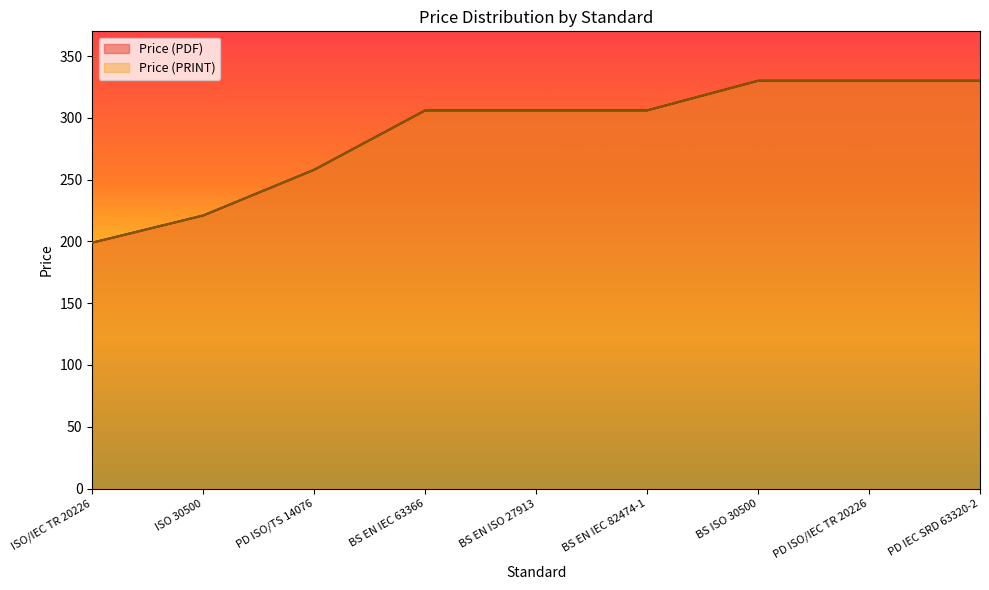

True or false: Price (PDF) and Price (PRINT) cross at least once.

False